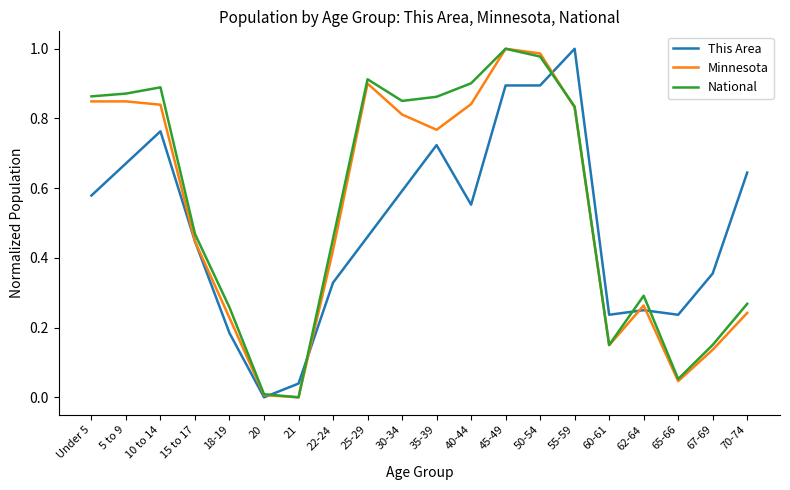

What position from the left is 70-74?

20